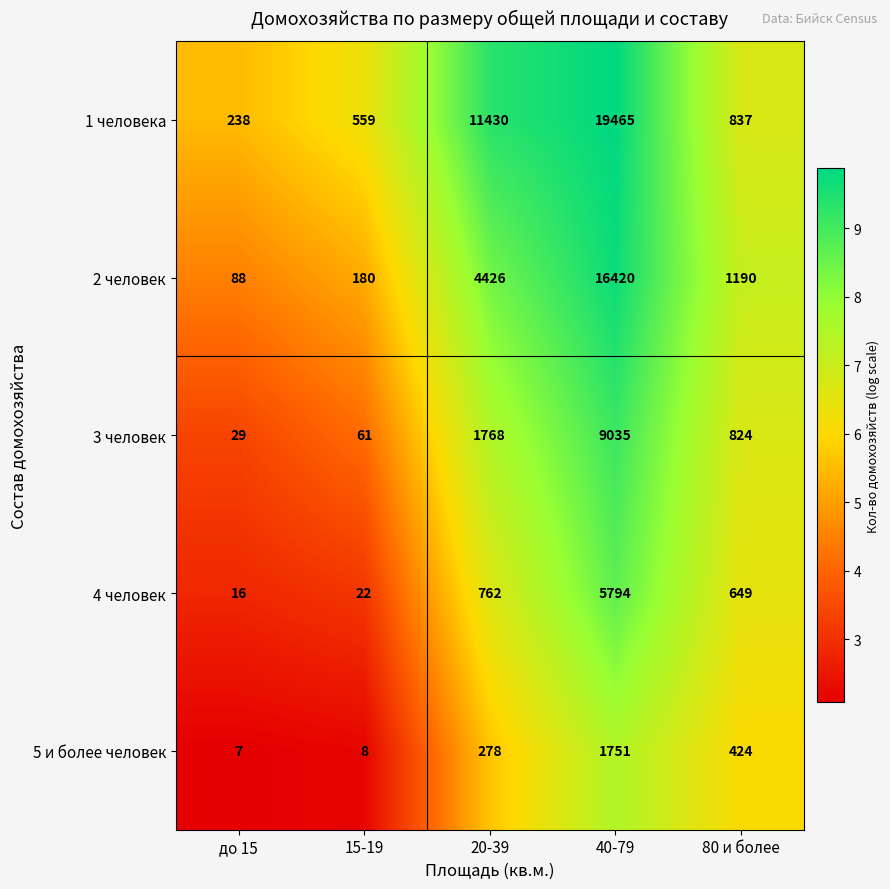

At which category does the chart reach its minimum across all series?

до 15